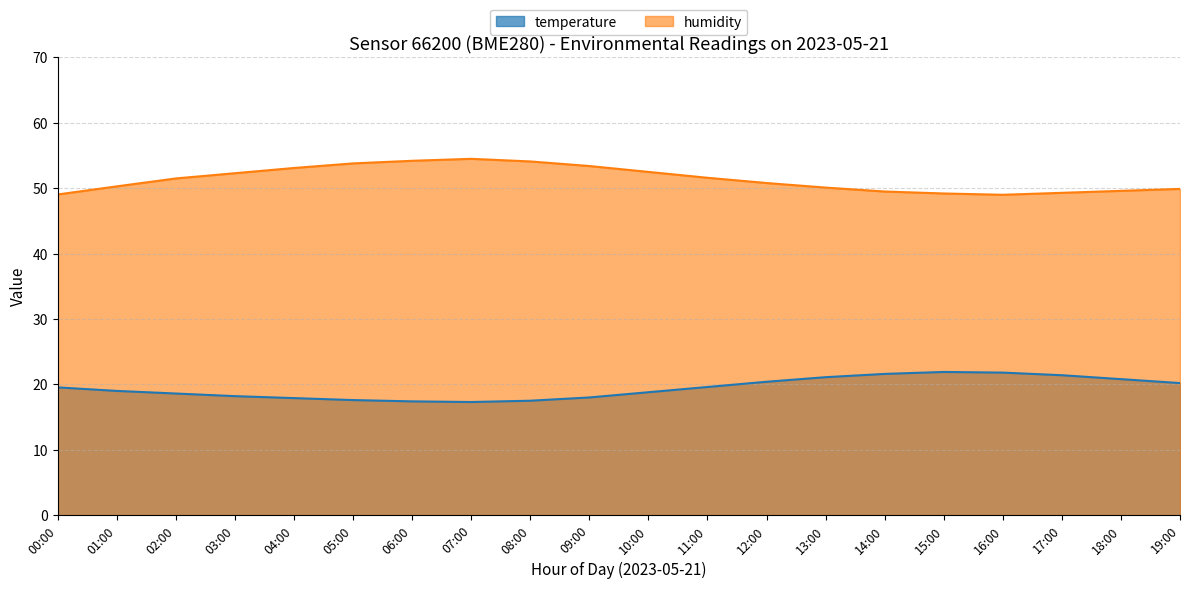

At which category does temperature reach its first local peak?

15:00